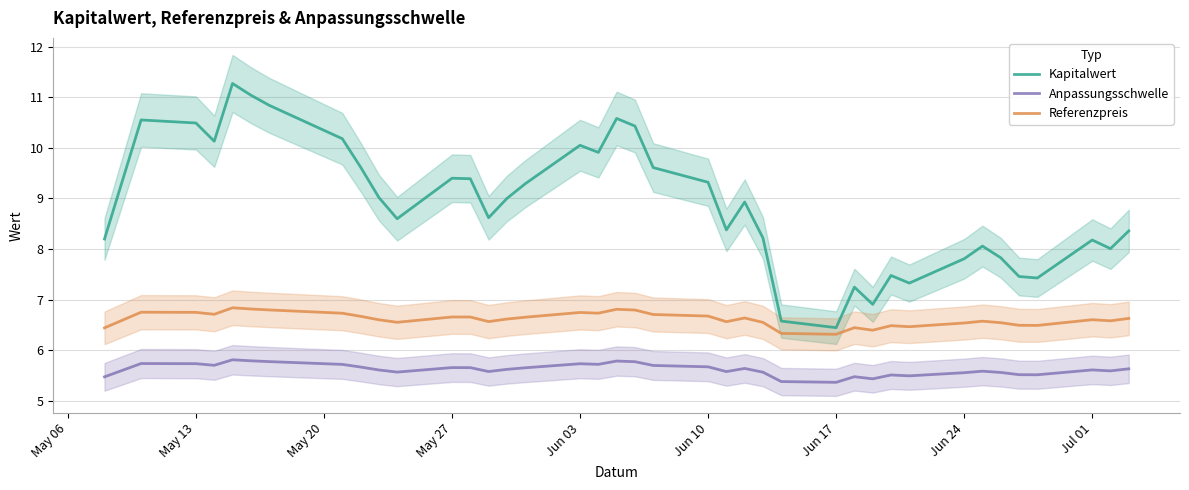

In Kapitalwert, how many points are higher than both neighbors (excluding endpoints)?

10